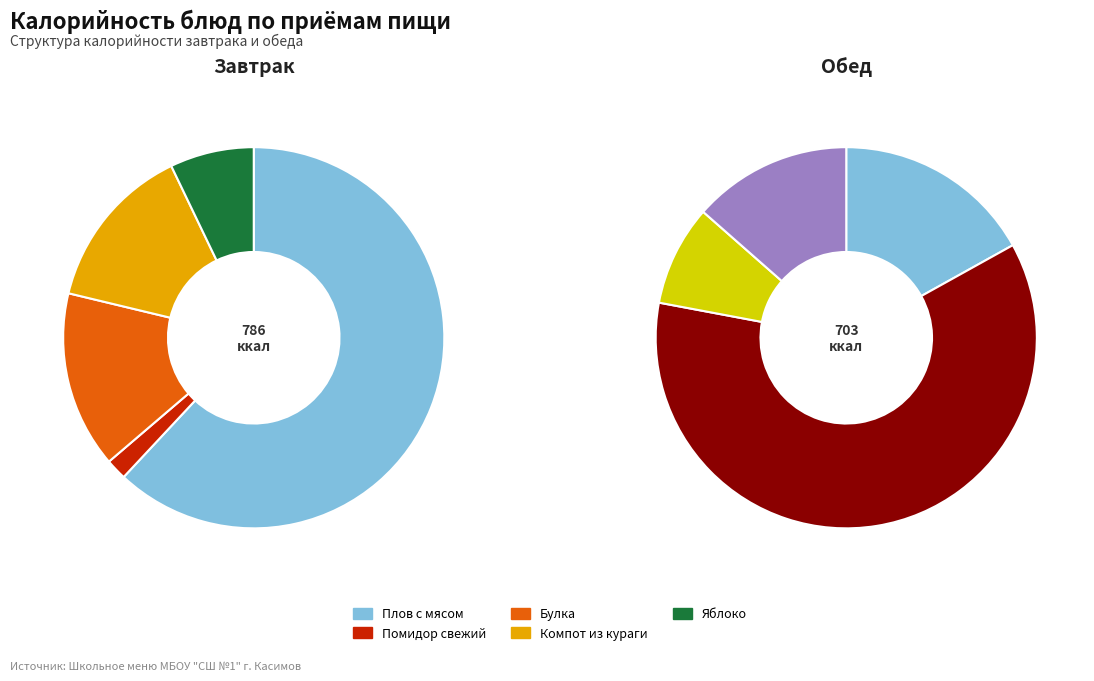

Which slice represents more than half of the pie?

Плов с мясом